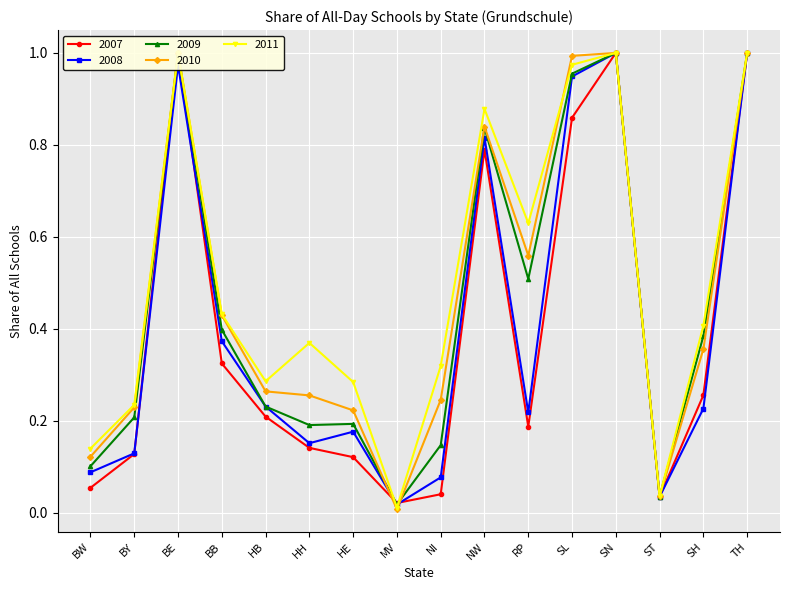

Rank the categories by 2008 value from lowest to highest.

MV, ST, NI, BW, BY, HH, HE, RP, SH, HB, BB, NW, SL, BE, SN, TH